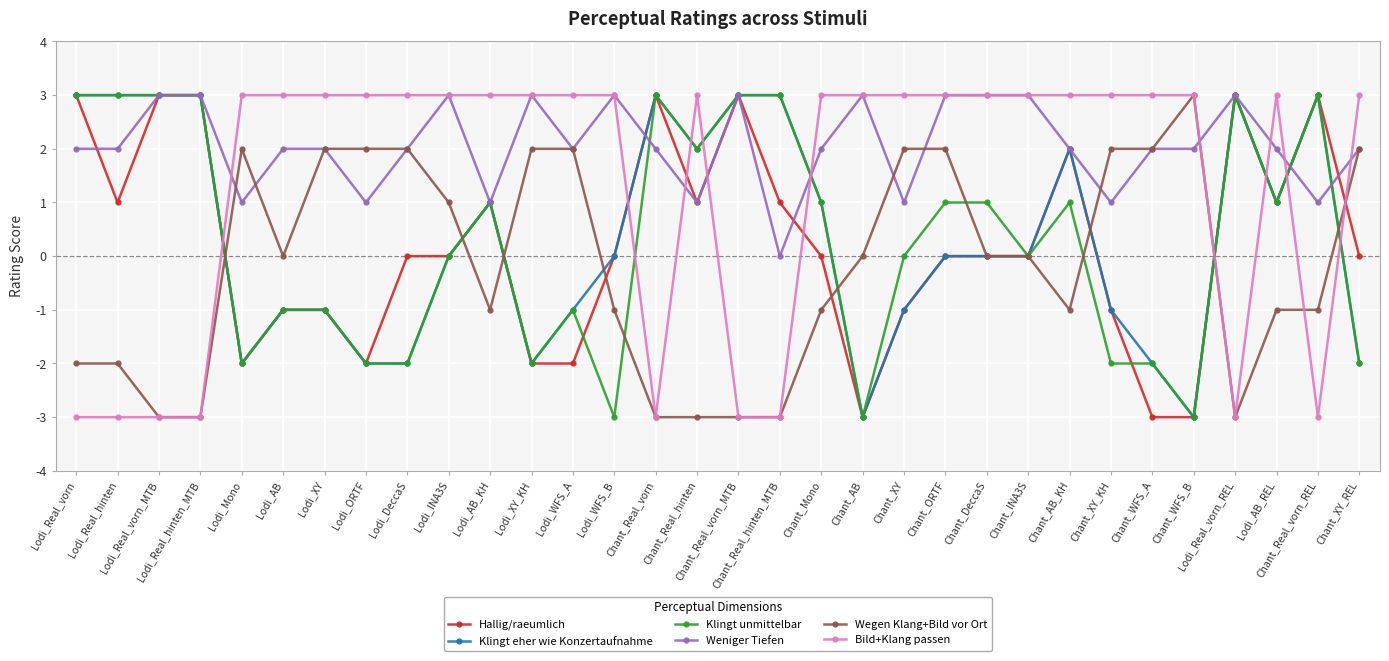

How many values in the Bild+Klang passen series are below 3?

9